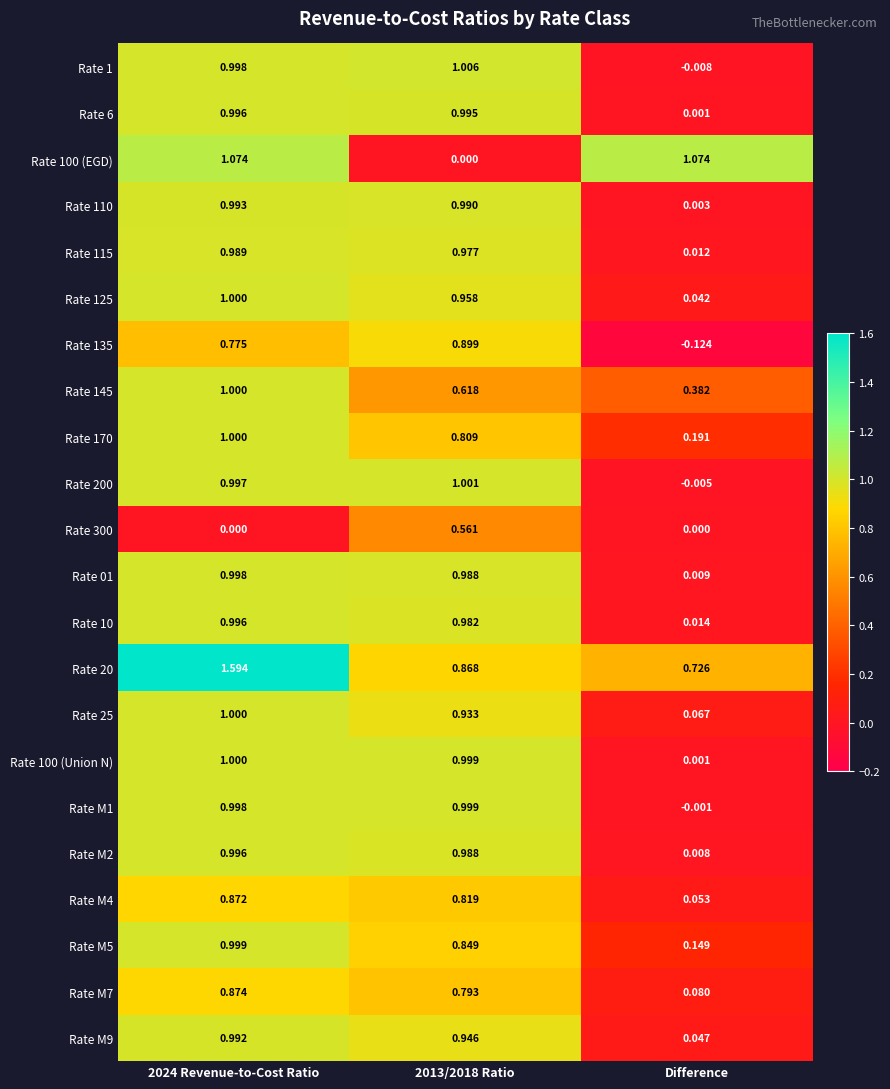

Which label corresponds to the smallest value in the chart?

Difference